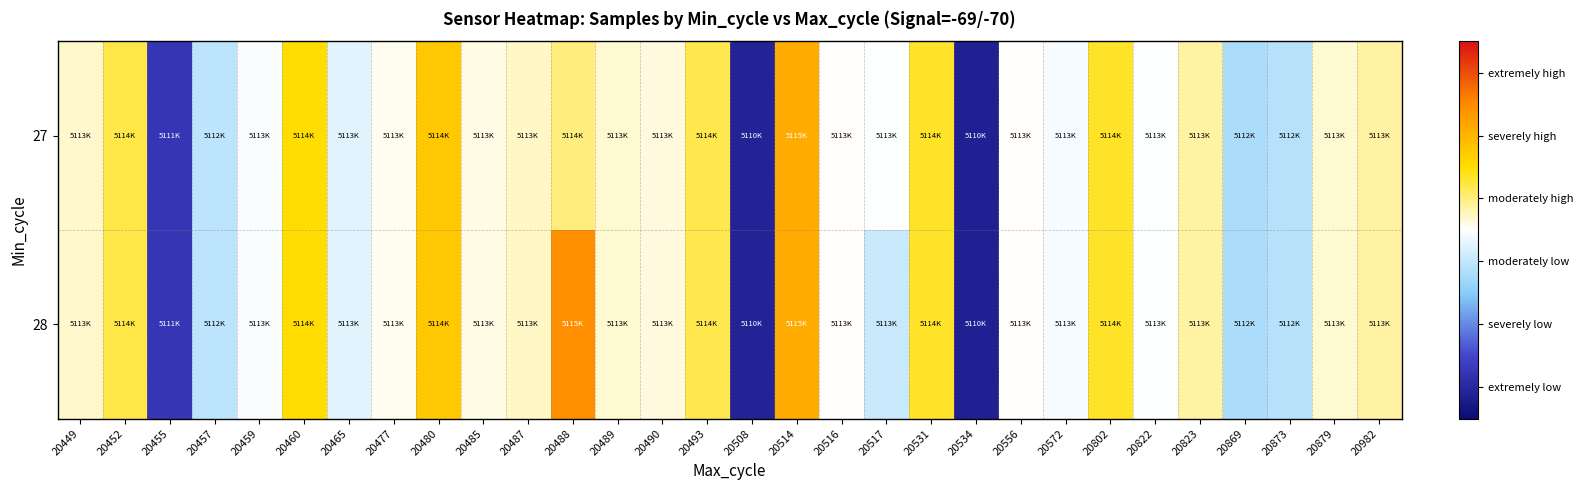

Rank the series at 20556 from highest to lowest value.

27, 28